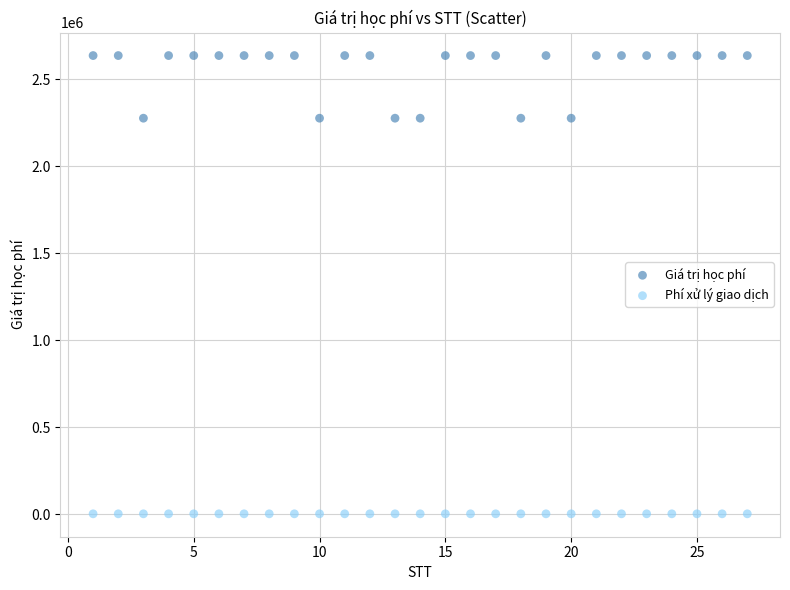

Which series reaches the minimum Y coordinate?

Phí xử lý giao dịch